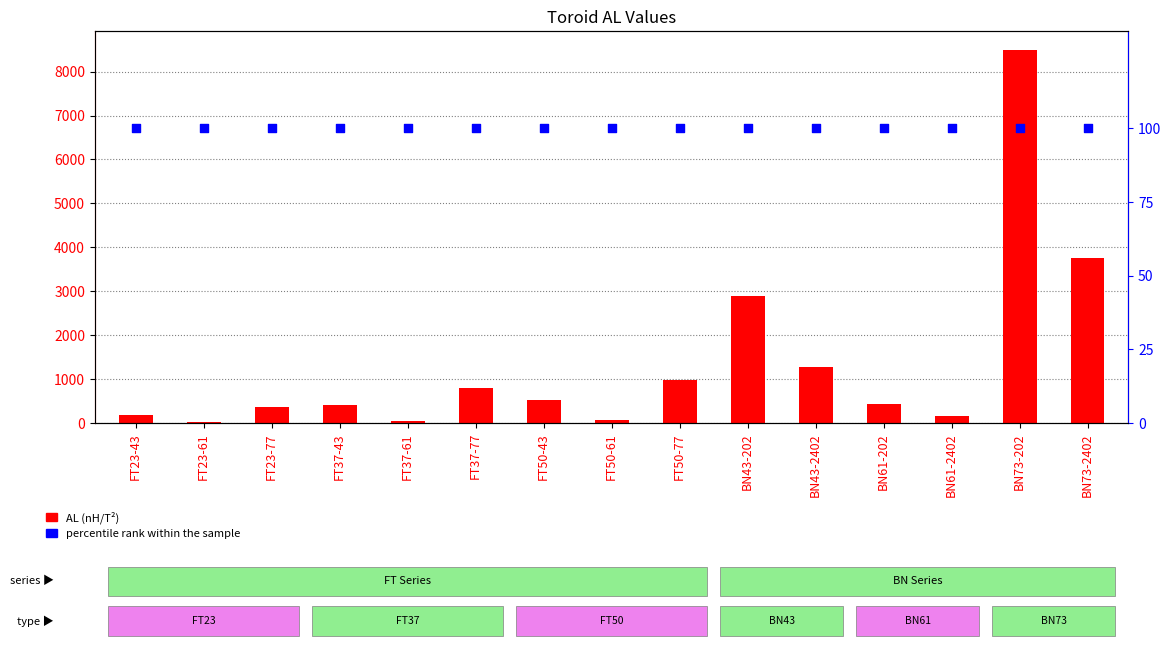

Which series has the largest total across all categories?

AL (nH/T²)